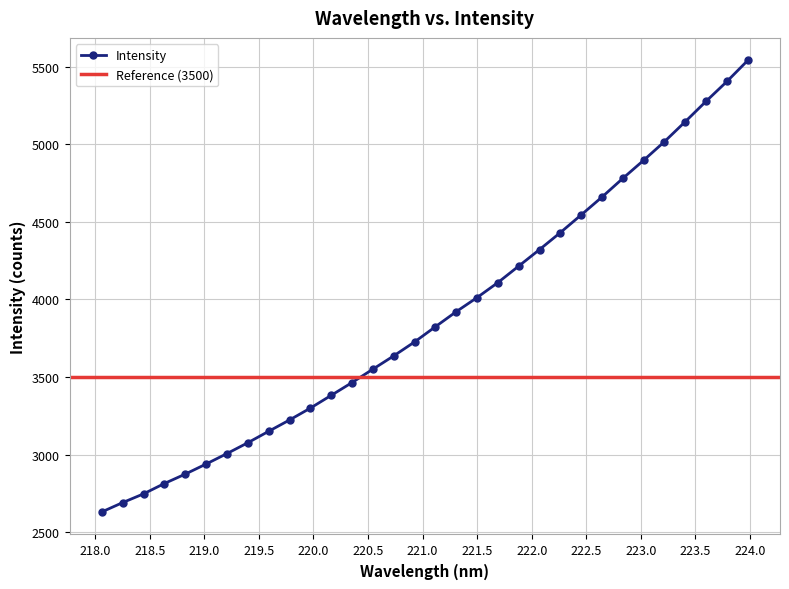

The chart shows a value of 3299.4 at 219.9712. True or false?

True